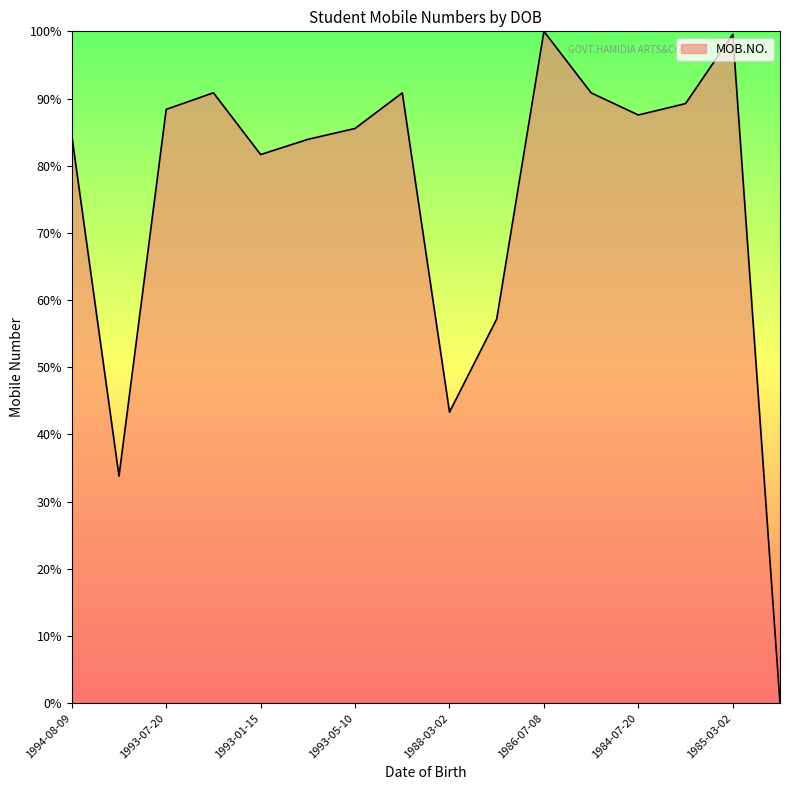

What is the greatest value displayed?

100.0